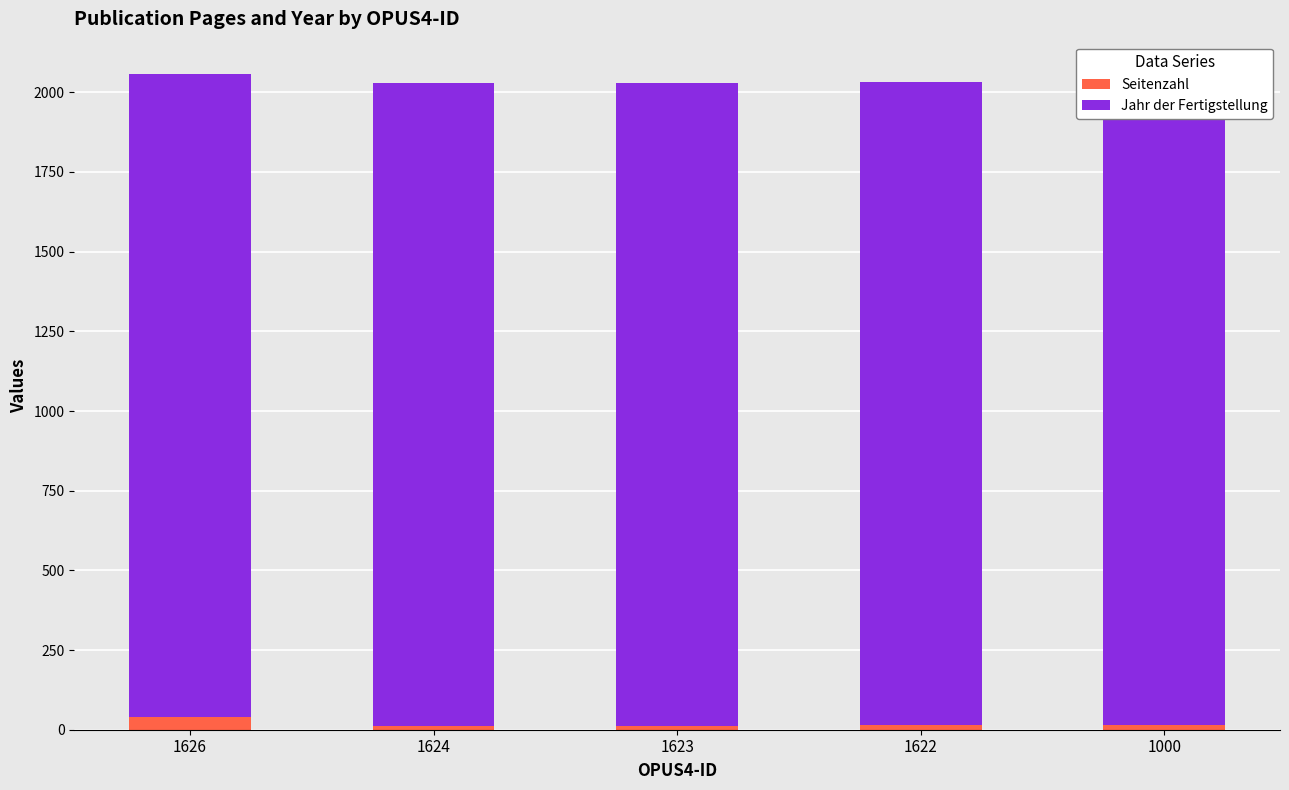

Which series has the largest range (max minus min)?

Seitenzahl